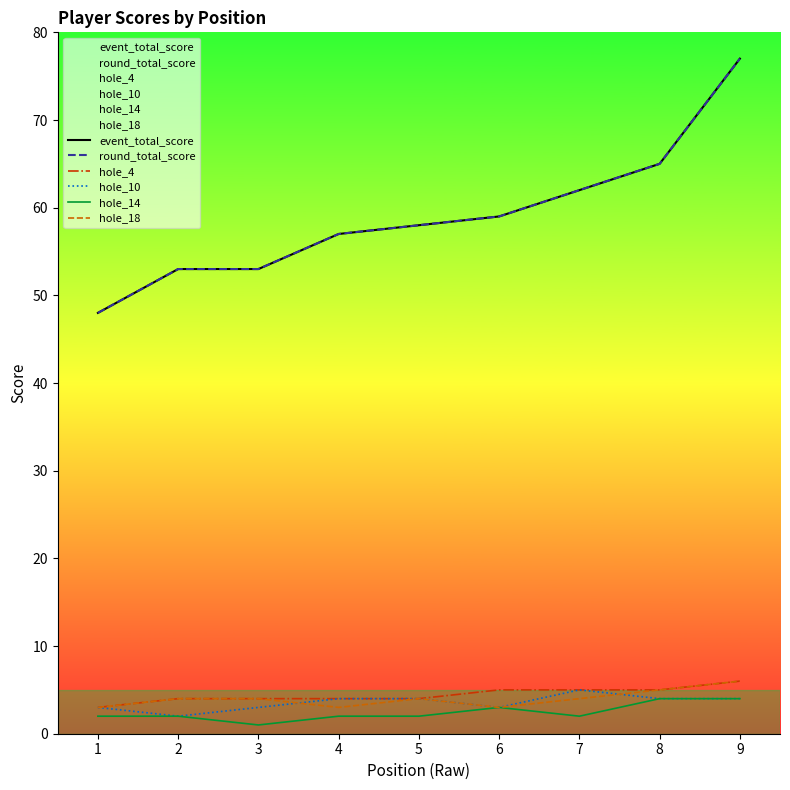

Which series has the largest total across all categories?

event_total_score